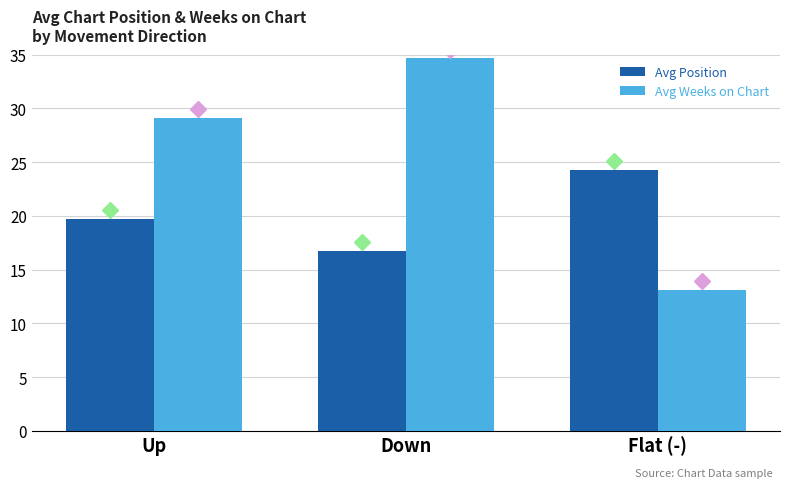

What is the difference between the highest and lowest values at Up?

9.4